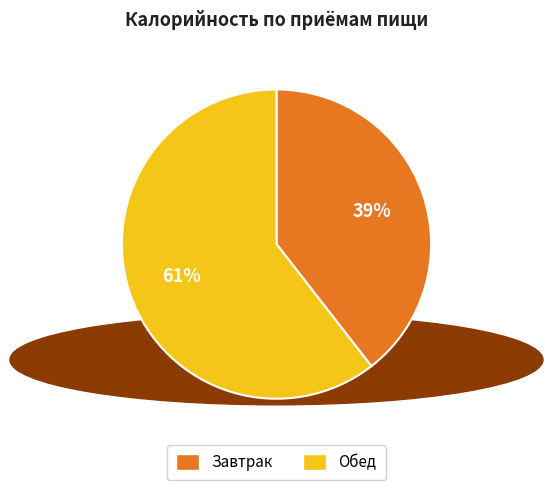

Does Завтрак represent more than half of the total?

No